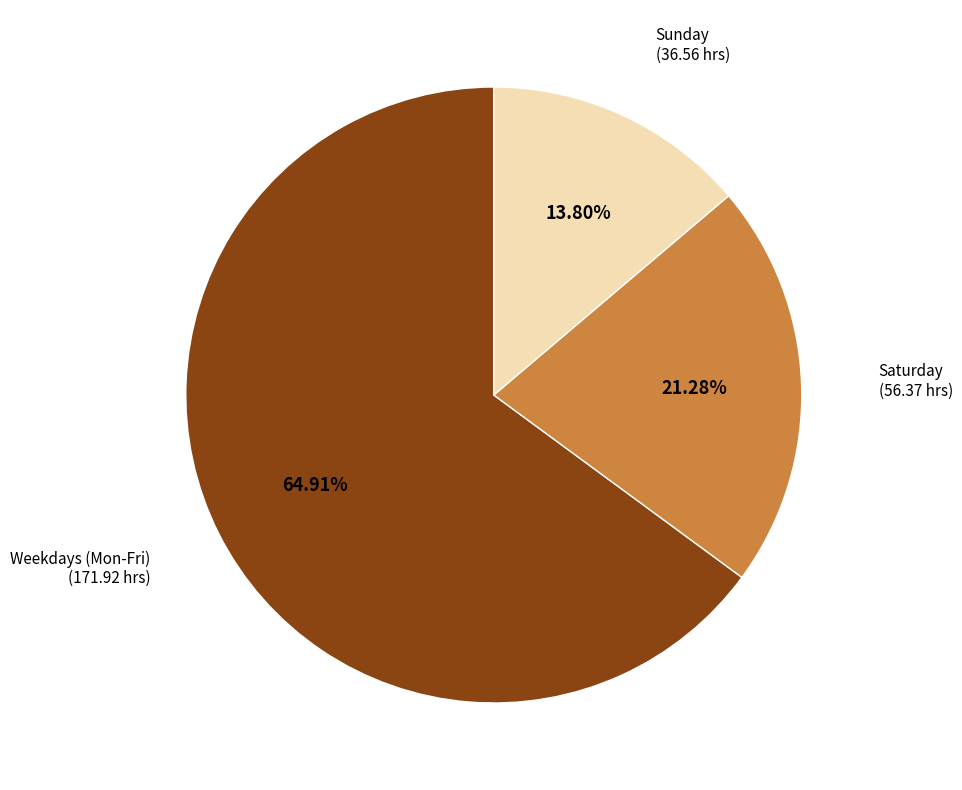

Is there a majority slice in this chart?

Yes